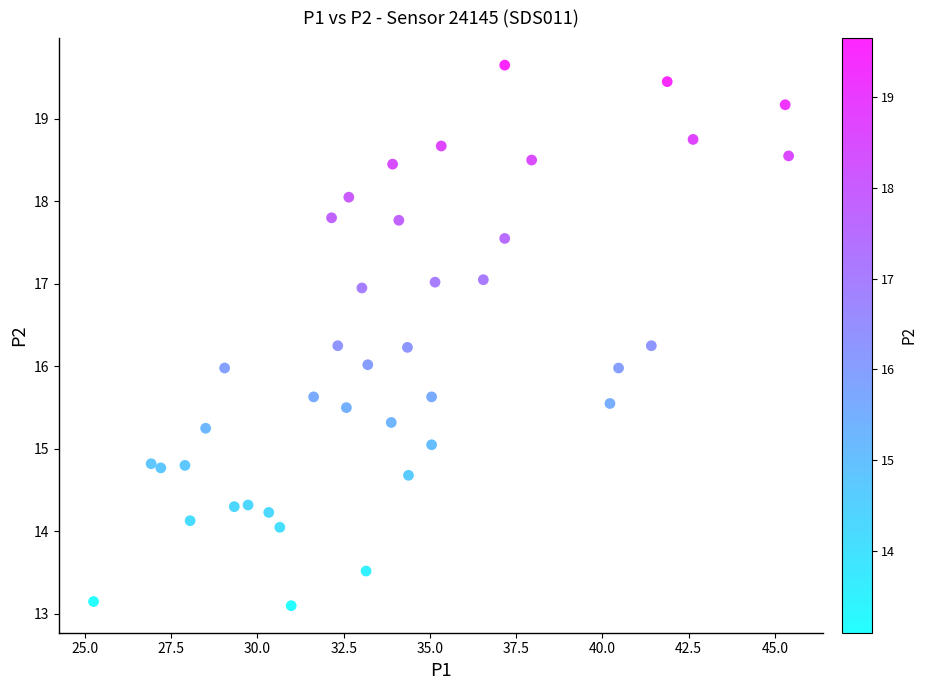

What is the range of X values (max minus min)?

20.1